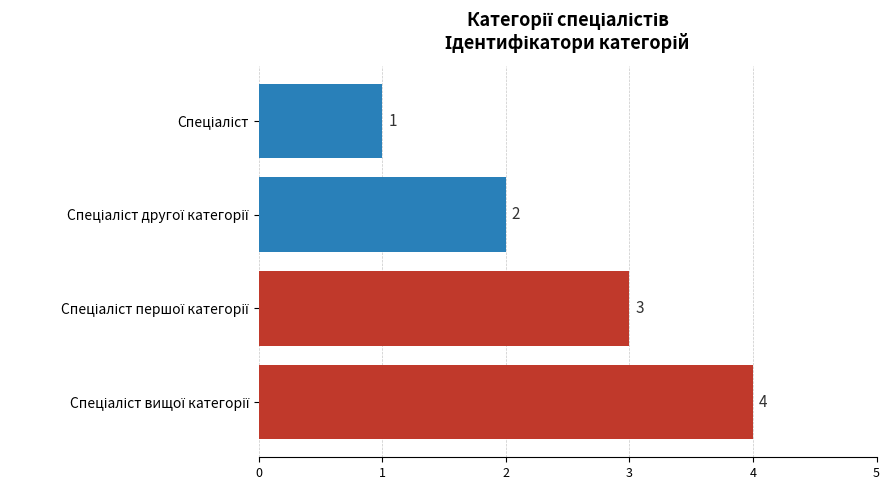

Count the values in the range 2 to 4.

3